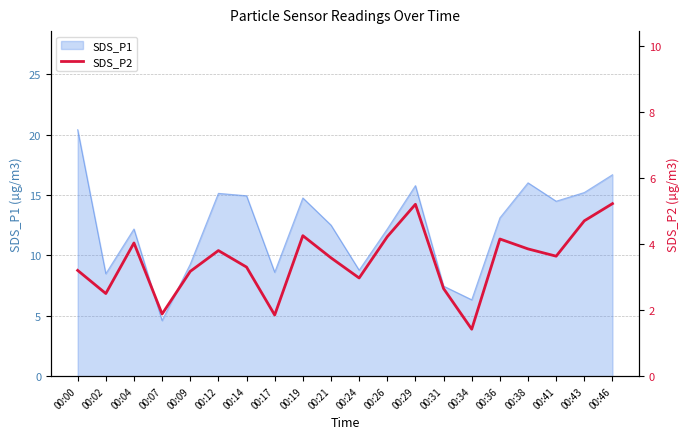

The chart shows a value of 1.8 at 00:14. True or false?

False